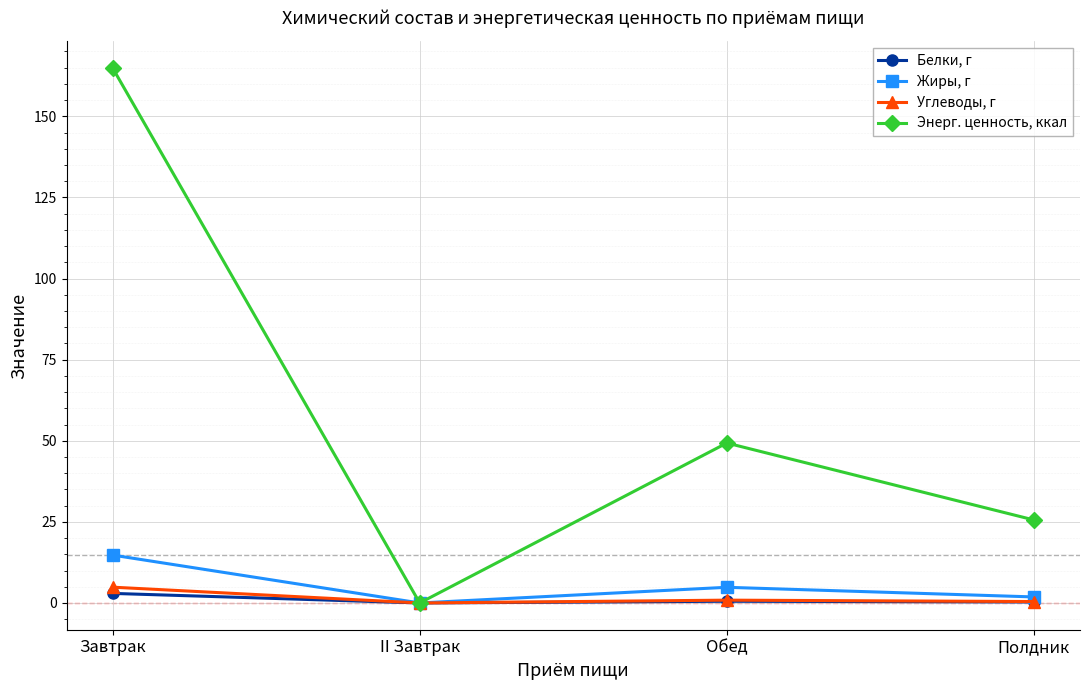

How many lines are shown in the chart?

4